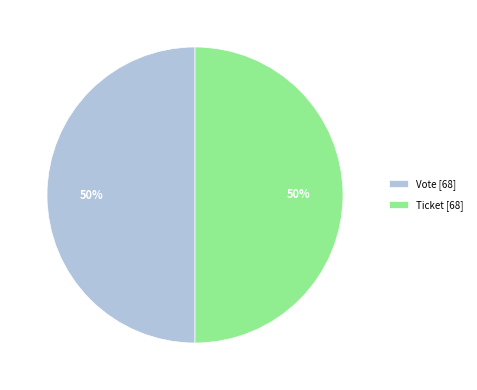

Do Ticket [68] and Vote [68] together represent more than half of the pie?

Yes